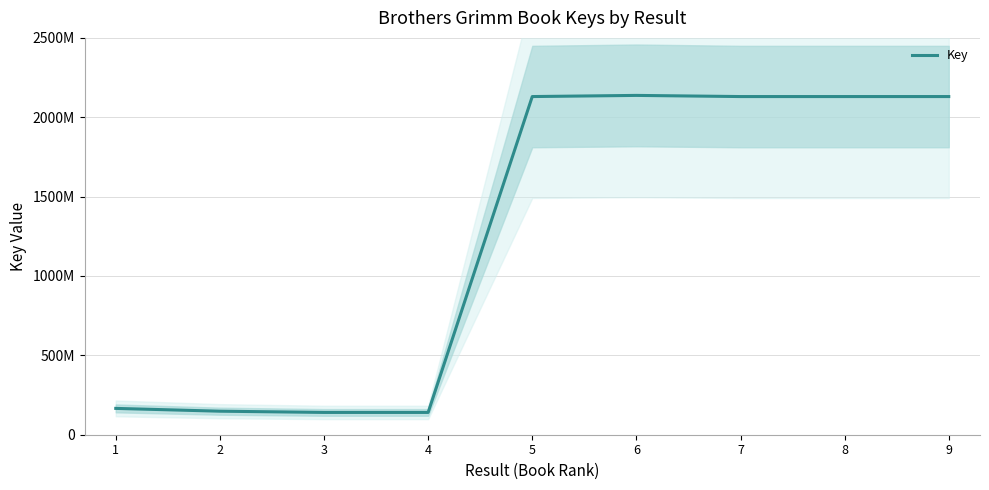

What is the change in value from 1 to 5?

+1964523345